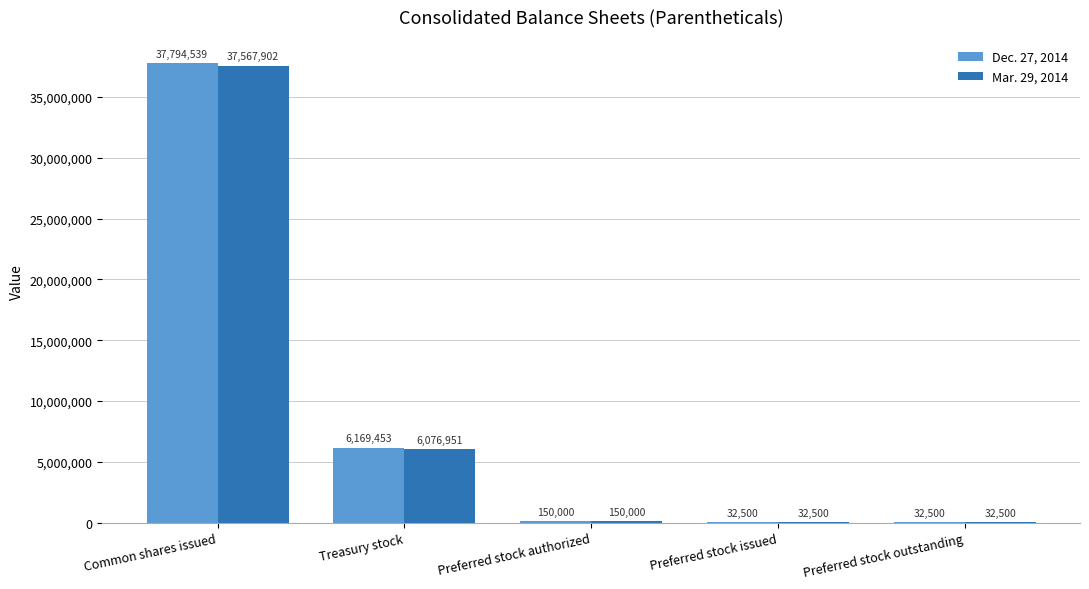

At which label does Mar. 29, 2014 reach its peak?

Common shares issued